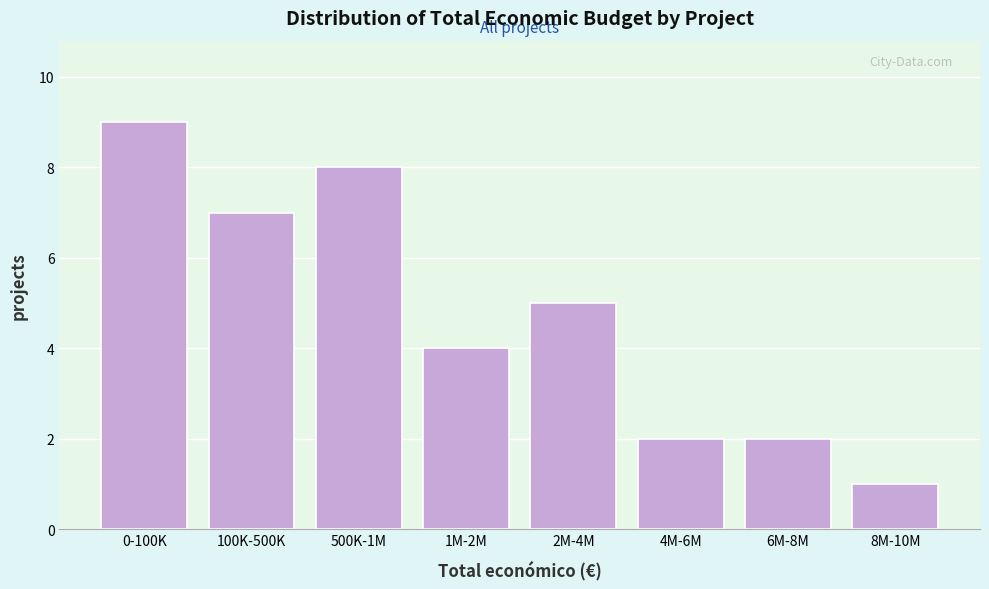

Reading right to left, what are all the values shown in this chart?

8M-10M=1	6M-8M=2	4M-6M=2	2M-4M=5	1M-2M=4	500K-1M=8	100K-500K=7	0-100K=9